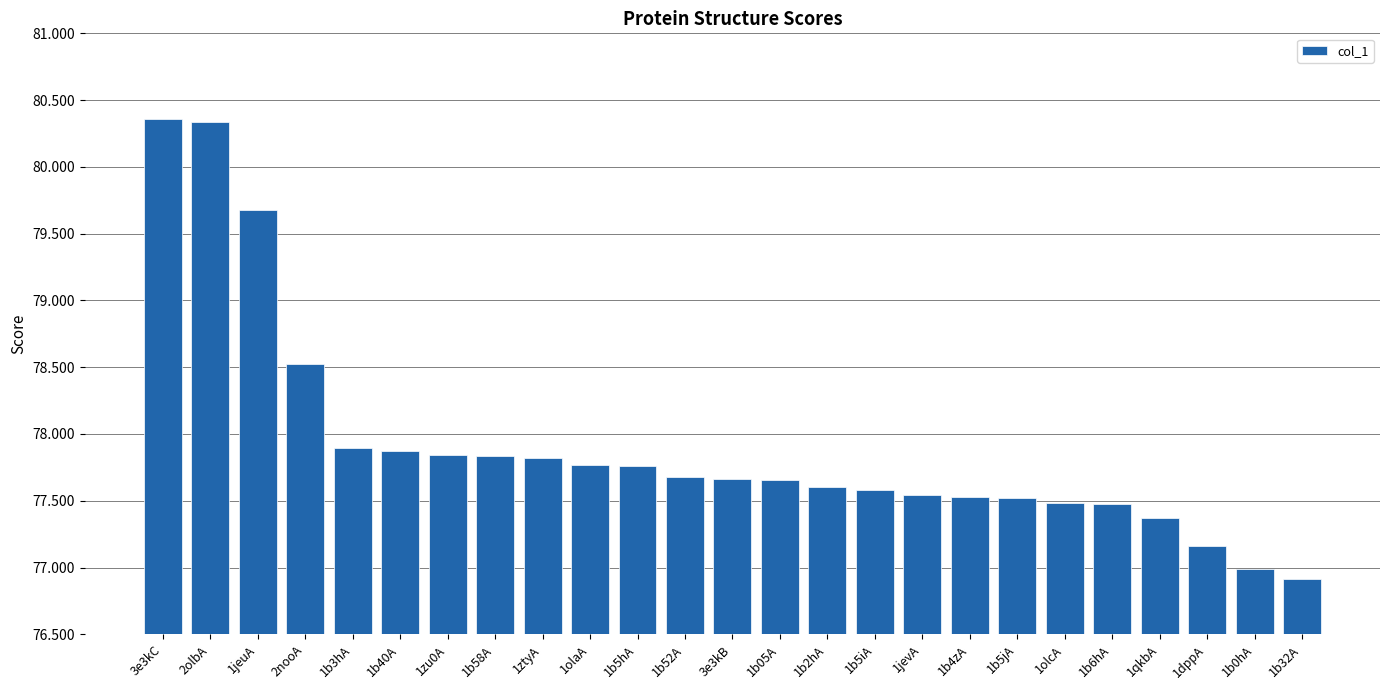

What is the approximate value at 1b2hA?

77.6